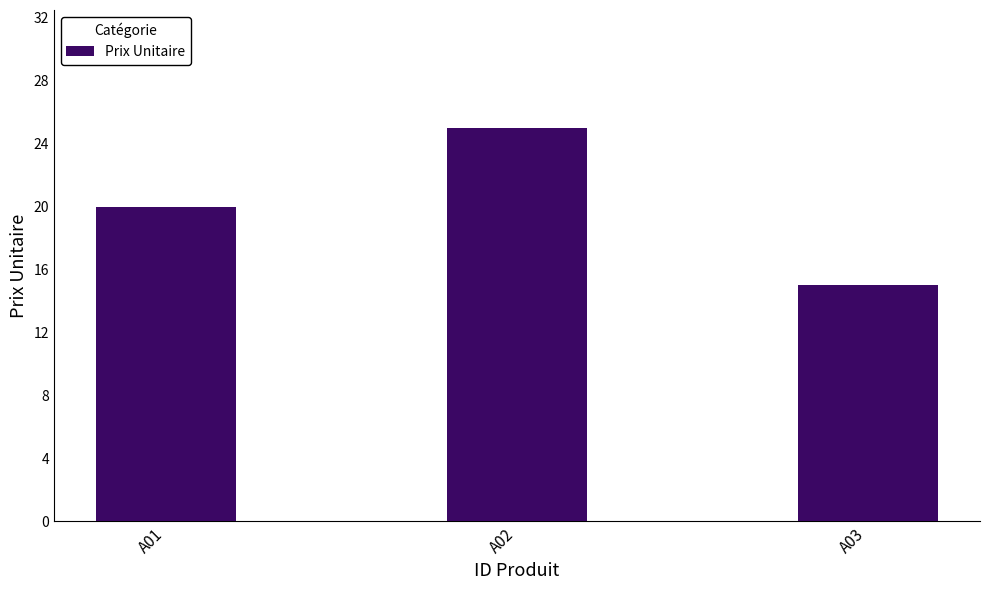

What value does the data have at A01, to the nearest 5?

20